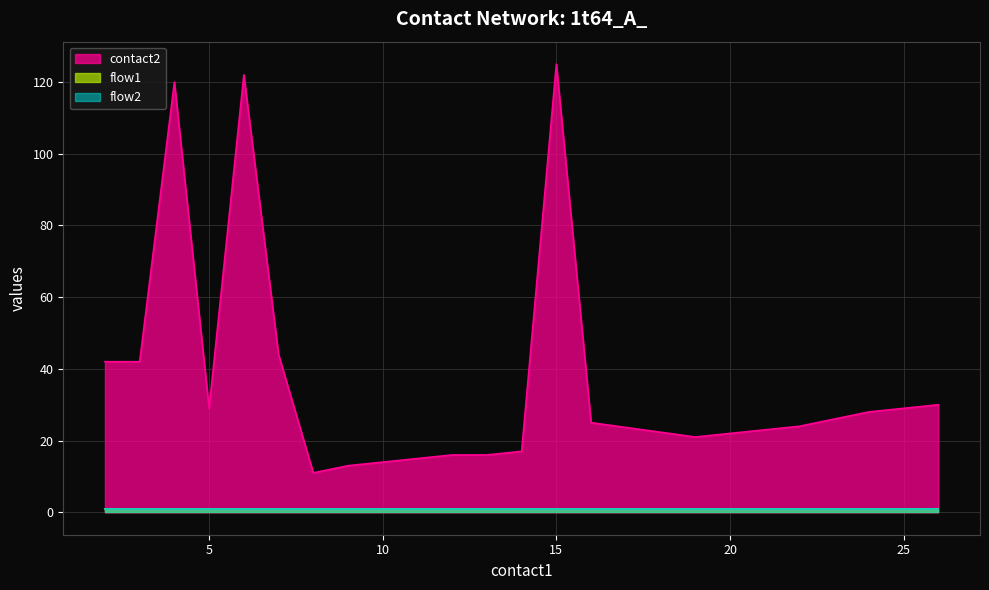

Reading left to right, list all the values displayed in this chart.

contact2: 42	42	120	29	122	44	11	13	14	15	16	16	17	125	25	21	24	28	29	30
flow1: 1	1	1	1	1	1	1	1	1	1	1	1	1	1	1	1	1	1	1	1
flow2: 1	1	1	1	1	1	1	1	1	1	1	1	1	1	1	1	1	1	1	1